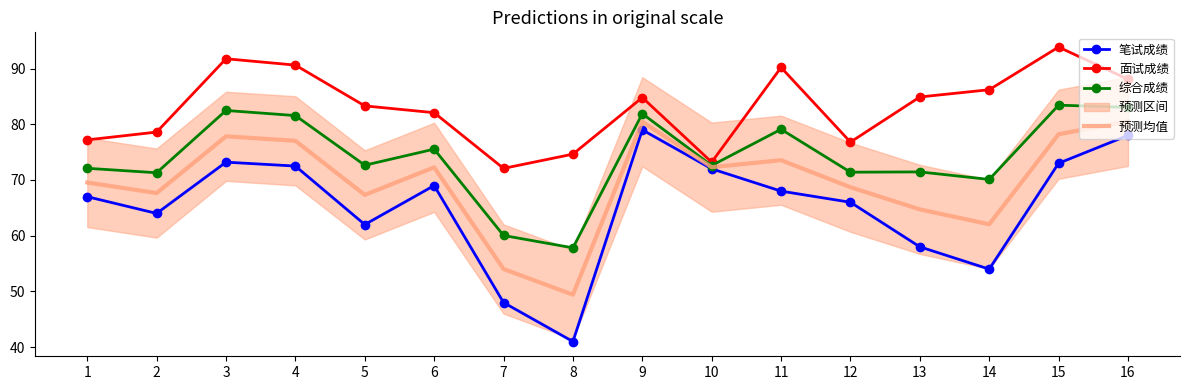

True or false: 面试成绩 and 笔试成绩 cross at least once.

False